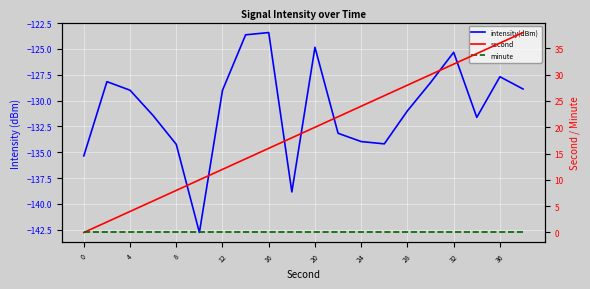

What is the difference between the second highest and minimum values in the second series?

36.0